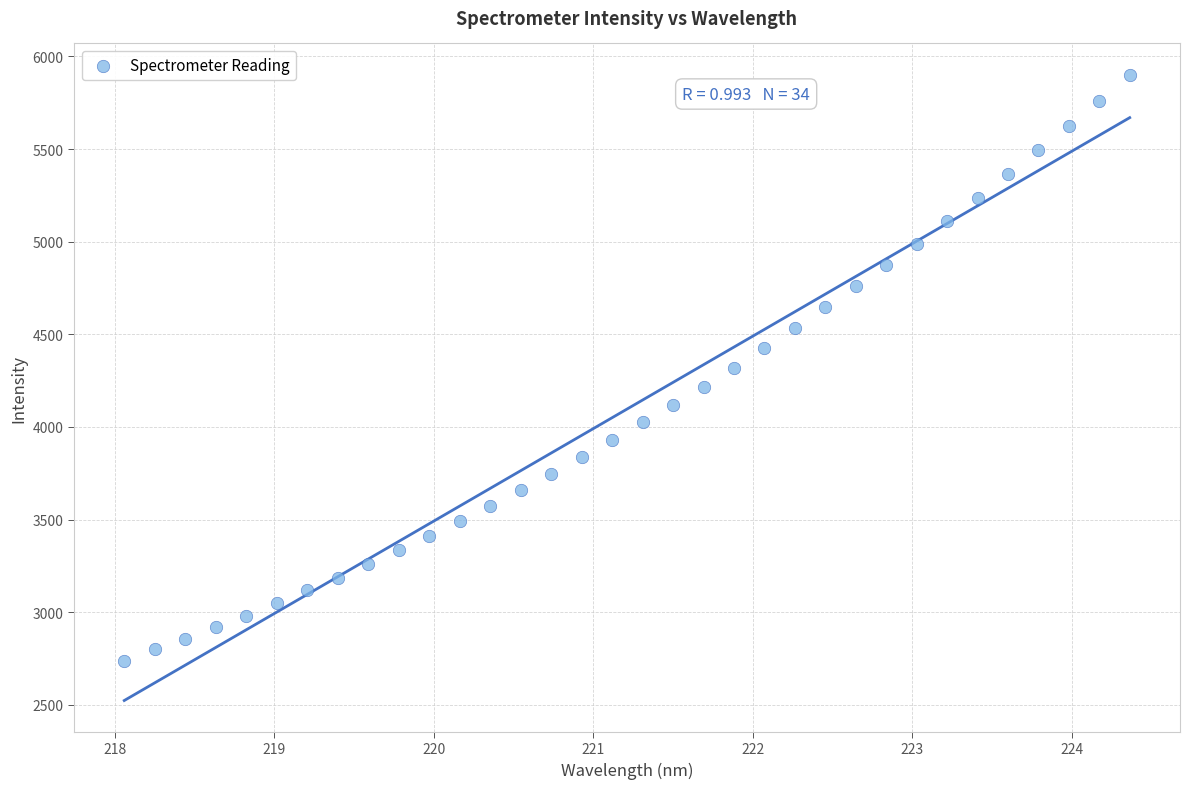

What is the range of X values (max minus min)?

6.3